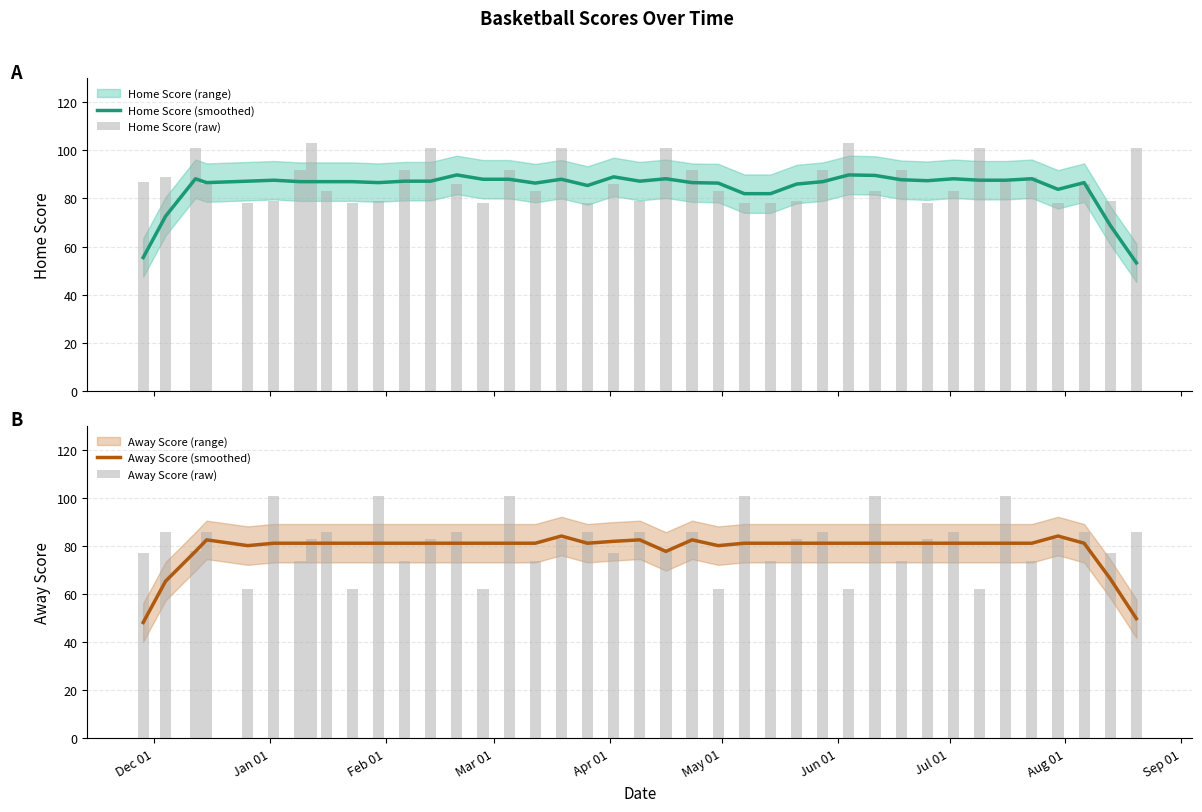

Reading left to right, list all the values displayed in this chart.

Home Score (smoothed): 55.4	72.6	88.2	86.6	87.2	87.6	87.0	87.0	87.0	87.0	86.6	87.2	87.2	89.8	88.0	88.0	86.4	88.0	85.4	89.0	87.2	88.2	86.6	86.4	82.0	82.0	86.0	87.0	89.8	89.6	87.8	87.4	88.2	87.6	87.6	88.2	83.8	86.6	68.8	53.2
Home Score (raw): 87.0	89.0	101.0	86.0	78.0	79.0	92.0	103.0	83.0	78.0	79.0	92.0	101.0	86.0	78.0	92.0	83.0	101.0	78.0	86.0	79.0	101.0	92.0	83.0	78.0	78.0	79.0	92.0	103.0	83.0	92.0	78.0	83.0	101.0	87.0	89.0	78.0	86.0	79.0	101.0
Away Score (smoothed): 48.2	65.4	77.8	82.6	80.2	81.2	81.2	81.2	81.2	81.2	81.2	81.2	81.2	81.2	81.2	81.2	81.2	84.2	81.2	82.0	82.6	77.8	82.6	80.2	81.2	81.2	81.2	81.2	81.2	81.2	81.2	81.2	81.2	81.2	81.2	81.2	84.2	81.2	66.4	49.8
Away Score (raw): 77.0	86.0	78.0	86.0	62.0	101.0	74.0	83.0	86.0	62.0	101.0	74.0	83.0	86.0	62.0	101.0	74.0	83.0	86.0	77.0	86.0	78.0	86.0	62.0	101.0	74.0	83.0	86.0	62.0	101.0	74.0	83.0	86.0	62.0	101.0	74.0	83.0	86.0	77.0	86.0